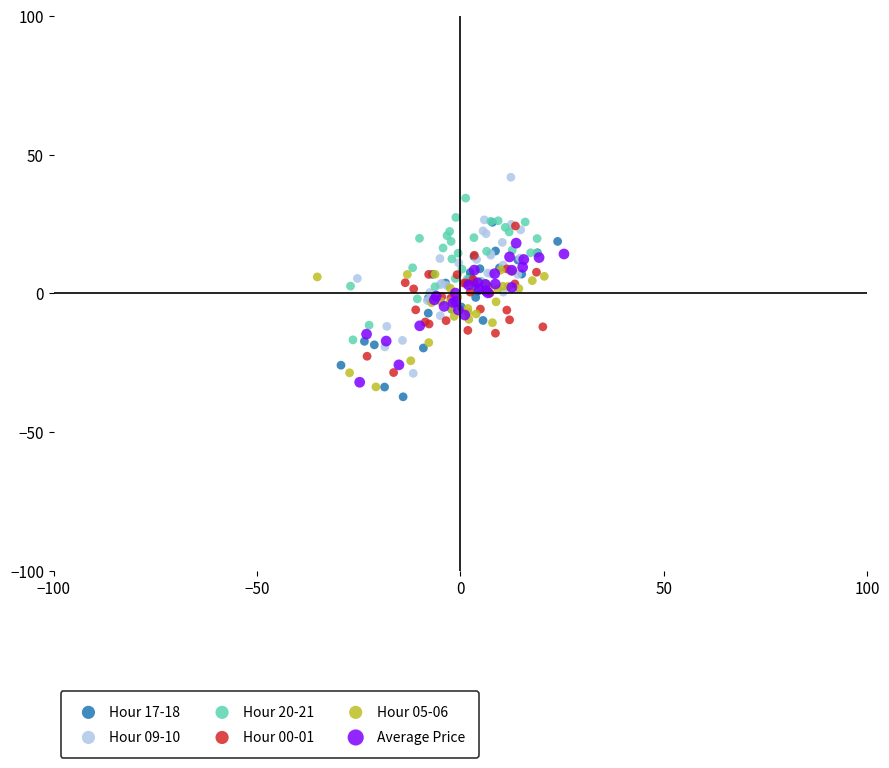

What are all the series names shown in the legend?

Hour 17-18, Hour 09-10, Hour 20-21, Hour 00-01, Hour 05-06, Average Price